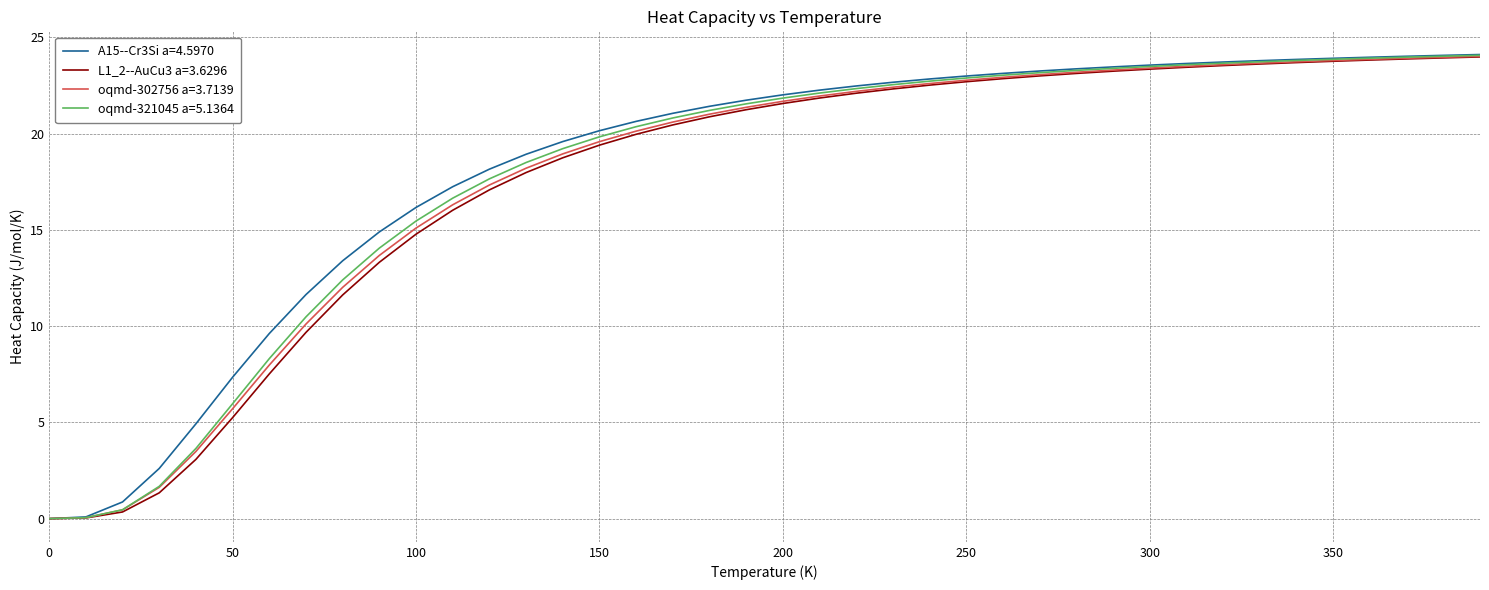

Which series has the largest range (max minus min)?

A15--Cr3Si a=4.5970